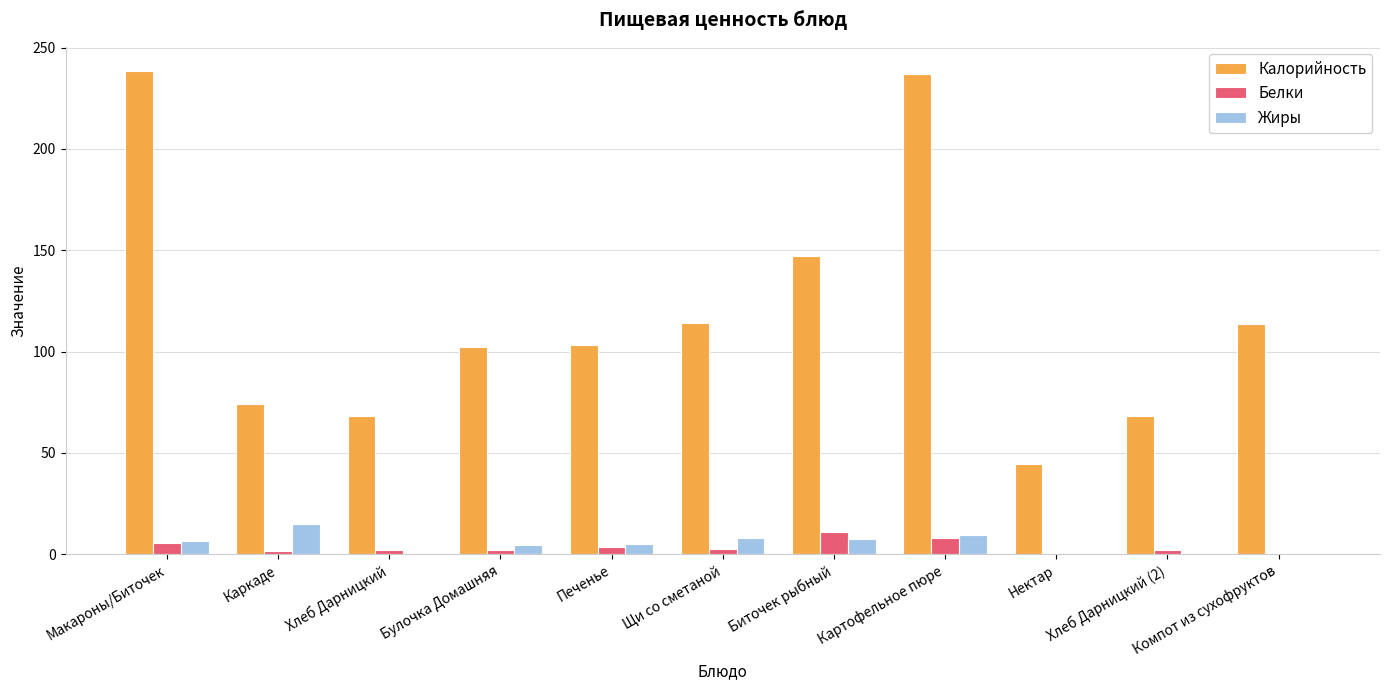

How many data points in Жиры are above 5?

6